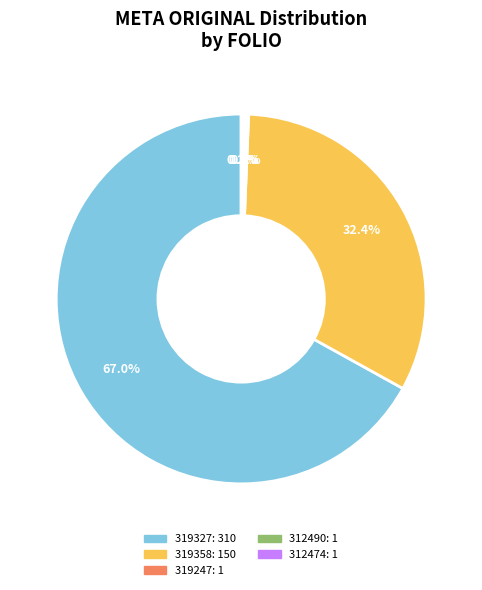

Is there a majority slice in this chart?

Yes